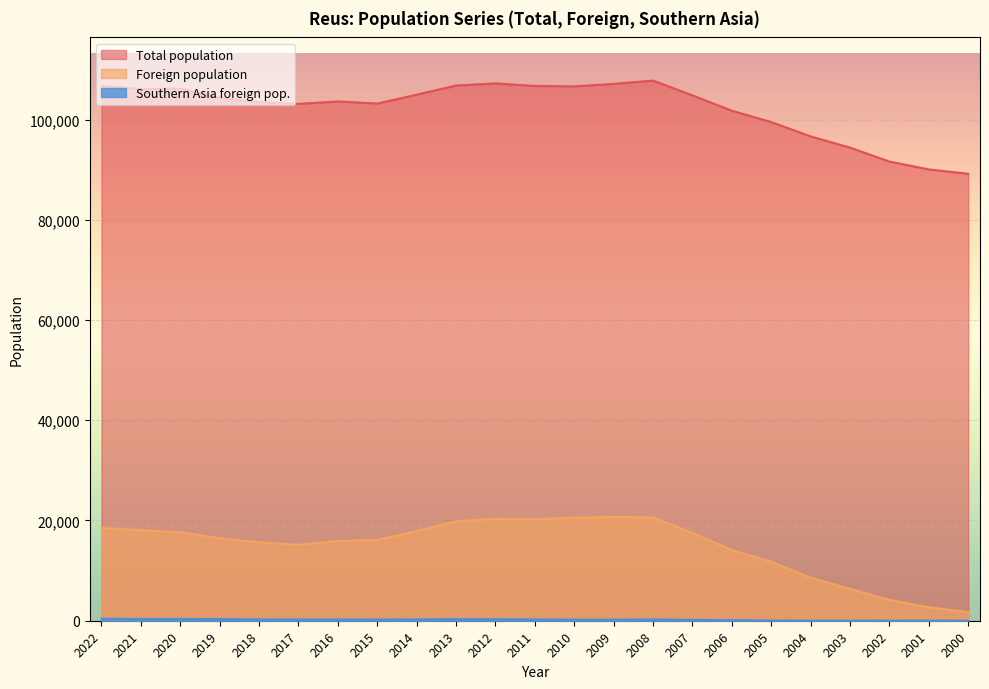

What is the sum of all Southern Asia foreign pop. values?

4648